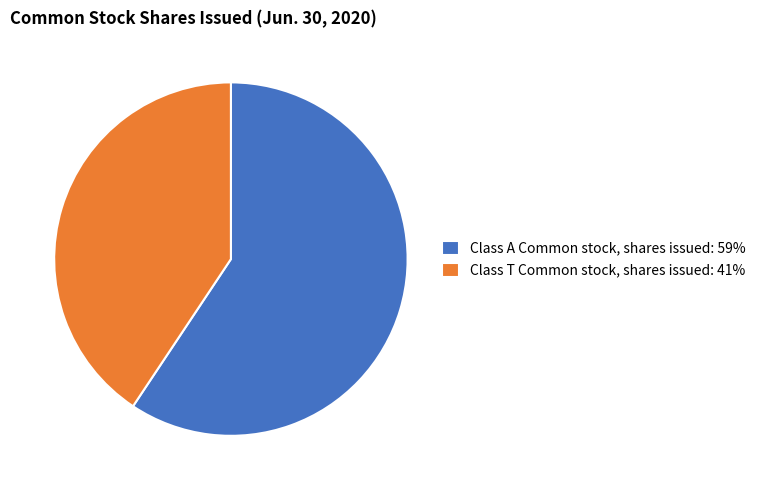

Approximately how many times larger is the value at Class A Common stock, shares issued: 59% compared to Class T Common stock, shares issued: 41%?

1.5